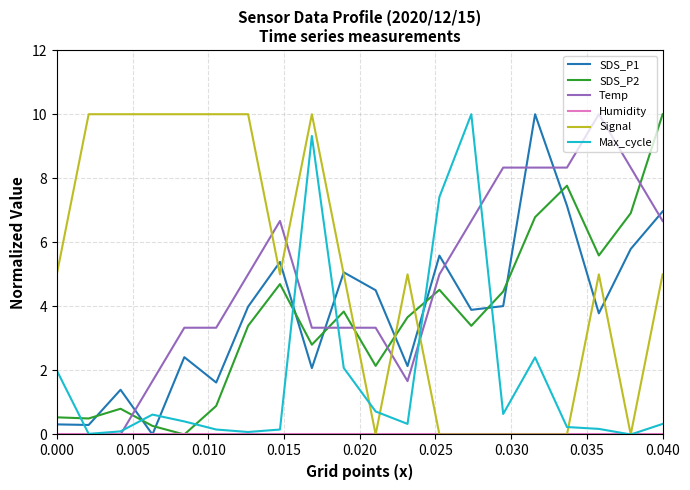

What is the greatest value displayed?

10.0